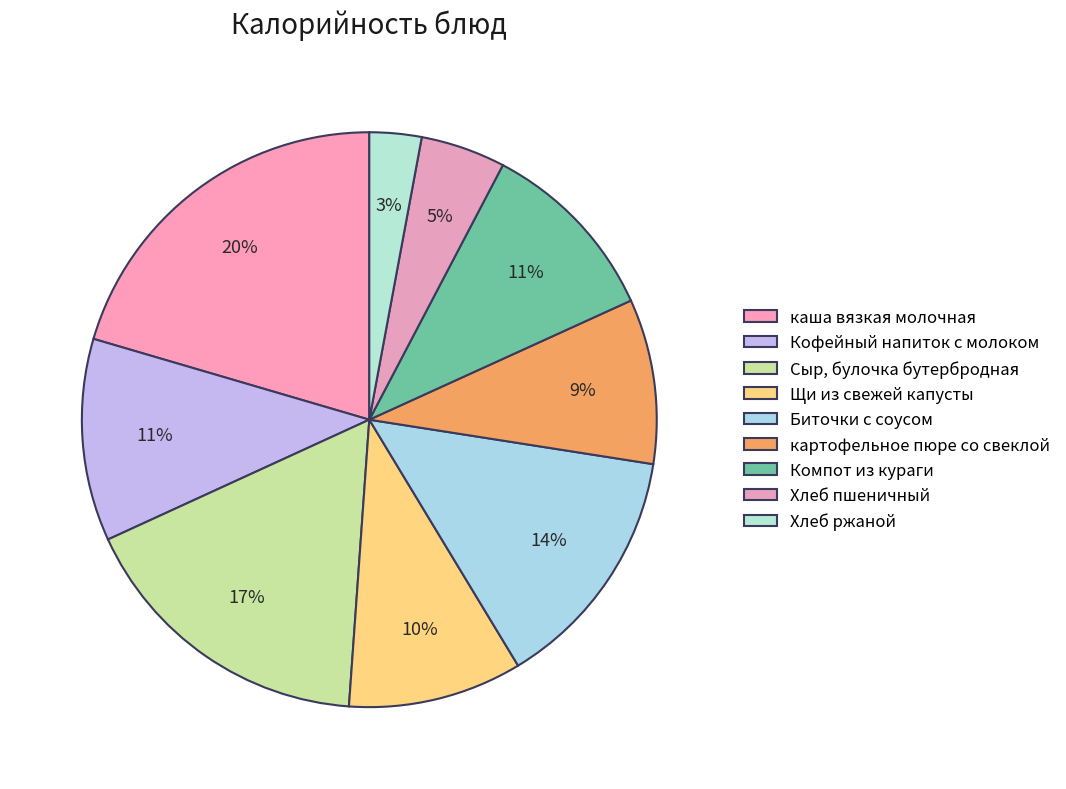

Count the number of slices in the pie.

9